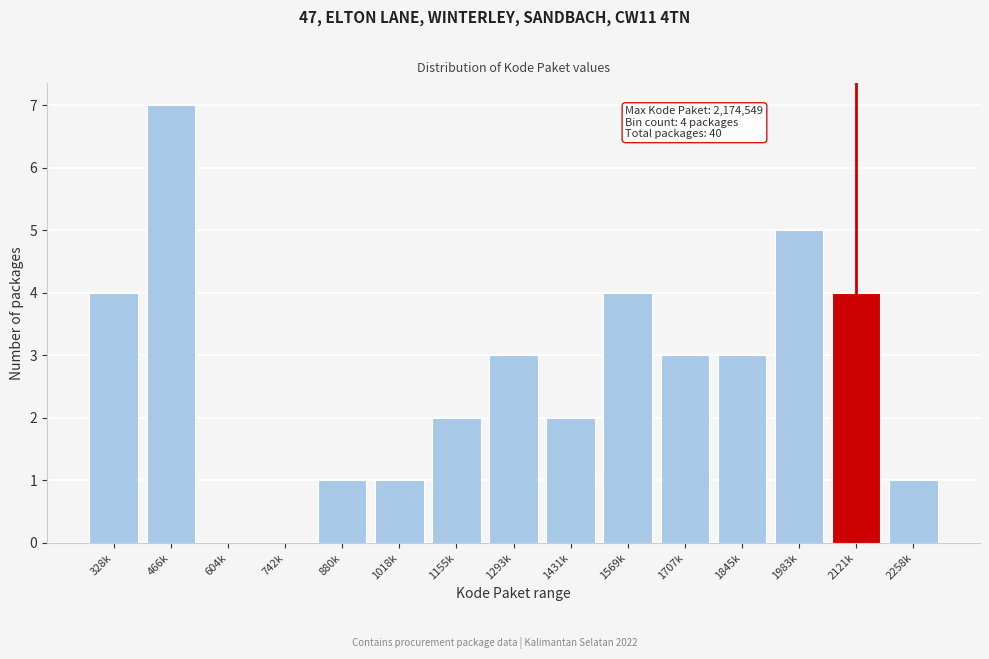

Reading left to right, transcribe all the data shown in this chart.

328k=4	466k=7	604k=0	742k=0	880k=1	1018k=1	1155k=2	1293k=3	1431k=2	1569k=4	1707k=3	1845k=3	1983k=5	2121k=4	2258k=1